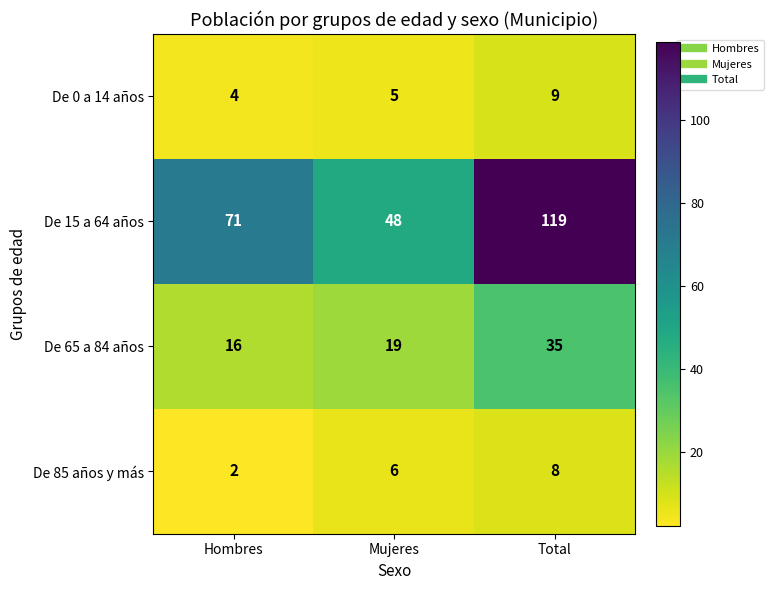

Reading left to right, transcribe all the data shown in this chart.

De 0 a 14 años: 4	5	9
De 15 a 64 años: 71	48	119
De 65 a 84 años: 16	19	35
De 85 años y más: 2	6	8